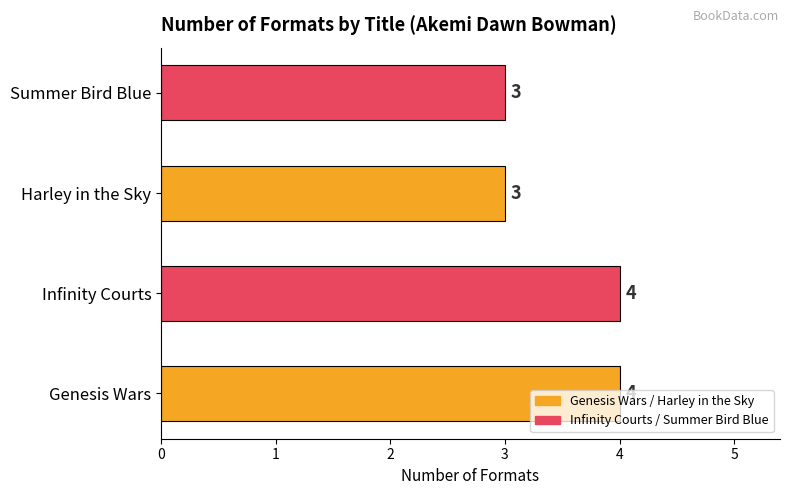

Is it true that the value at Summer Bird Blue is 3?

True